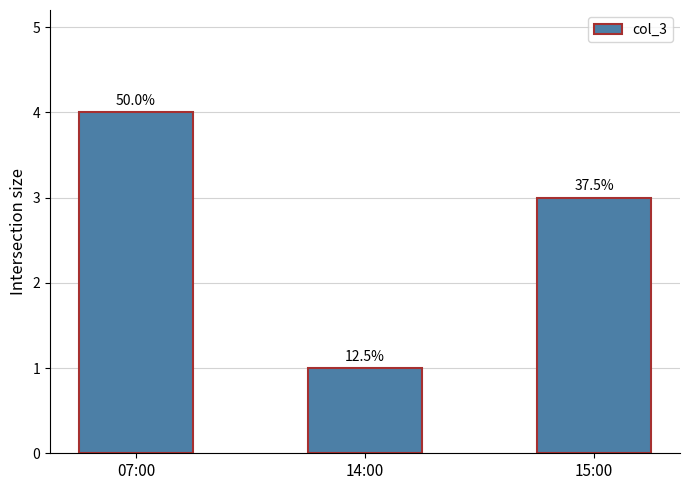

Rank the categories by value from lowest to highest.

14:00, 15:00, 07:00